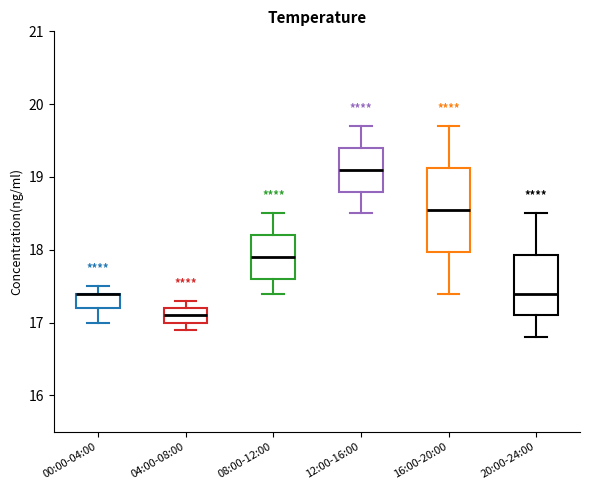

Reading left to right, read every box against the y-axis: the position of its median line, the range the box covers, and the ends of its whiskers. The values are not printed on the chart, so give them approximately, as read against the axis.

00:00-04:00: median 17.4 (drawn on the box's upper edge), box 17.2 to 17.4, whiskers 17.0 to 17.5
04:00-08:00: median 17.1, box 17.0 to 17.2, whiskers 16.9 to 17.3
08:00-12:00: median 17.9, box 17.6 to 18.2, whiskers 17.4 to 18.5
12:00-16:00: median 19.1, box 18.8 to 19.4, whiskers 18.5 to 19.7
16:00-20:00: median 18.6, box 18.0 to 19.1, whiskers 17.4 to 19.7
20:00-24:00: median 17.4, box 17.1 to 17.9, whiskers 16.8 to 18.5